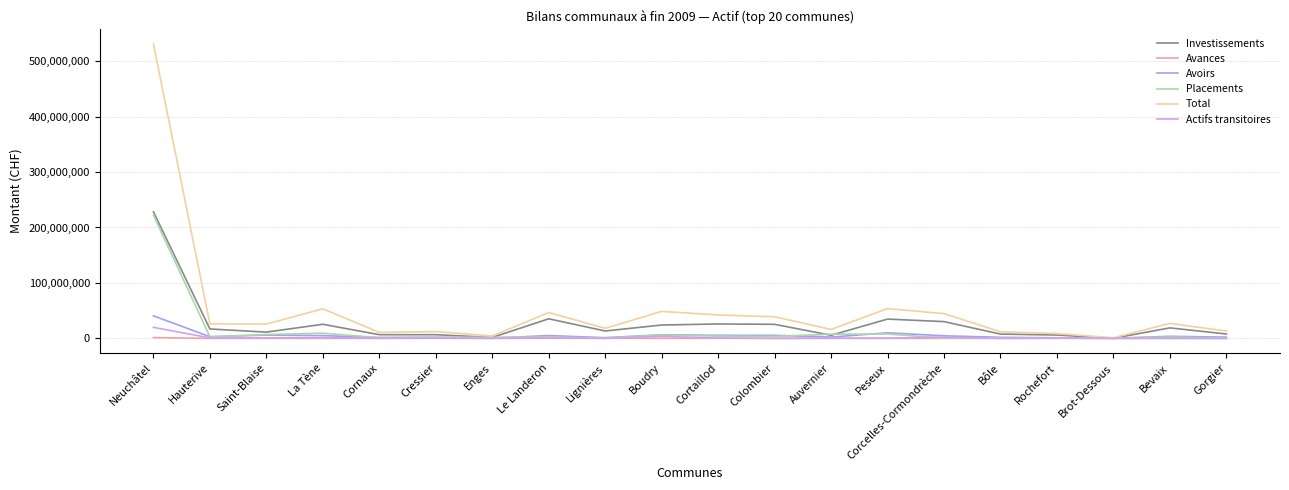

At how many categories does at least one series exceed 201828982?

1